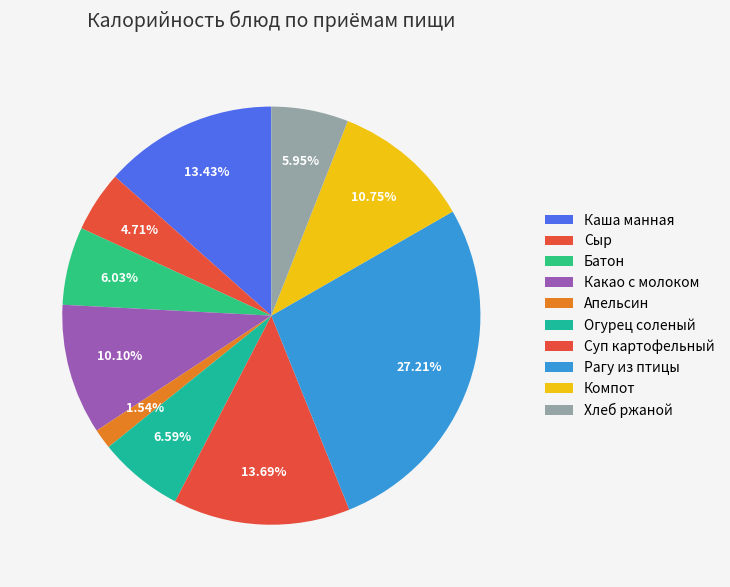

Does Огурец соленый represent more than half of the total?

No